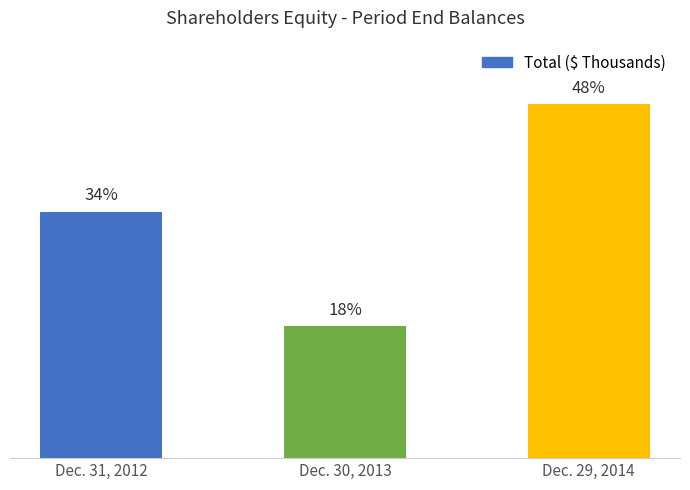

What is the label of the 3rd bar from the left?

Dec. 29, 2014